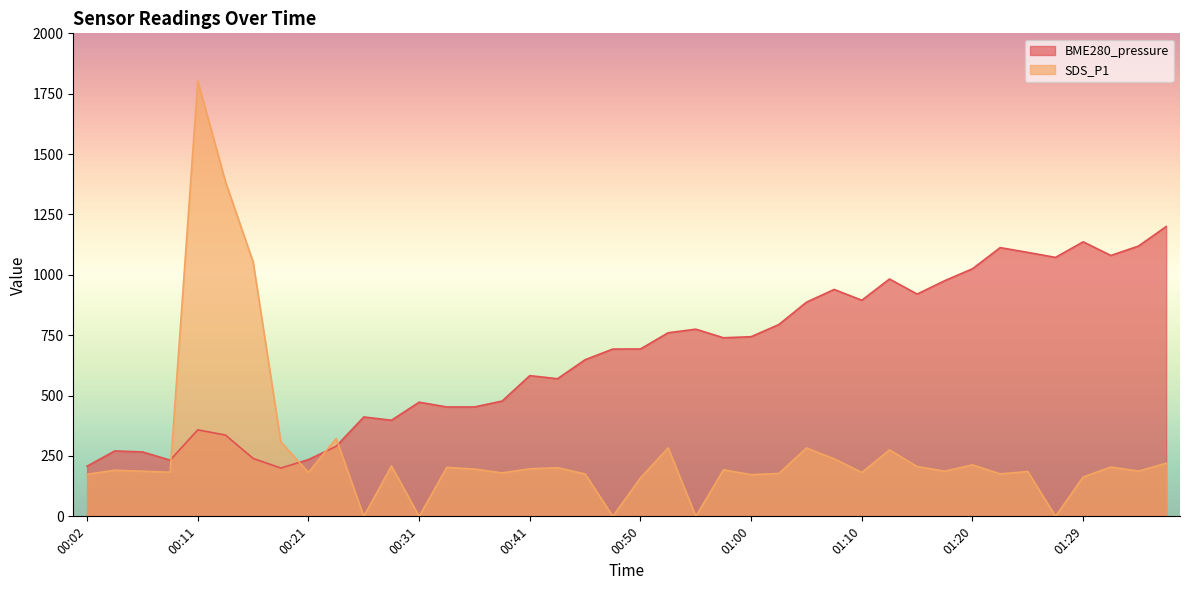

How many series are shown in this chart?

2